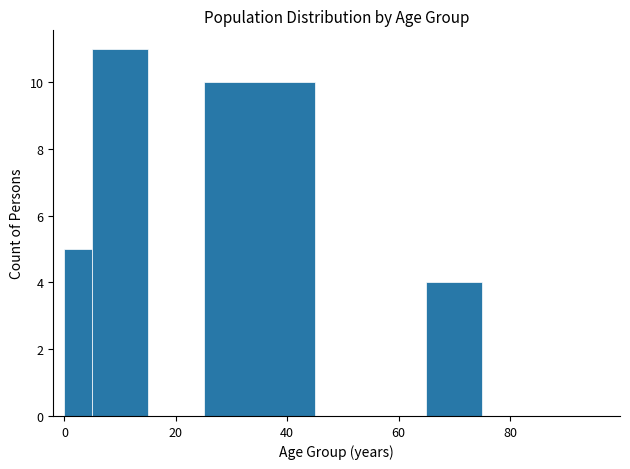

Around what value on the x-axis is the tallest bar? Give the approximate position of its centre, as read against the axis.

10